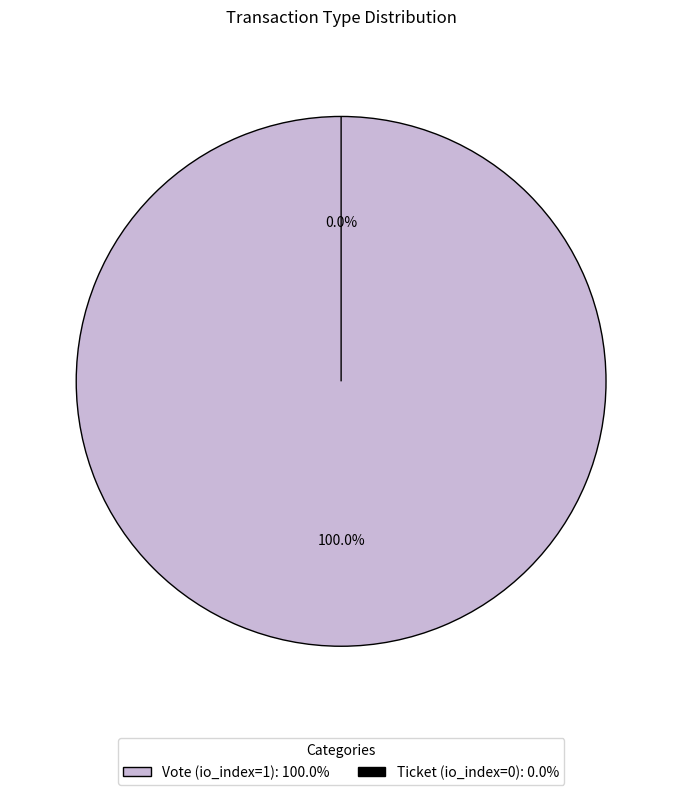

Rank the categories by value from lowest to highest.

Ticket (io_index=0), Vote (io_index=1)